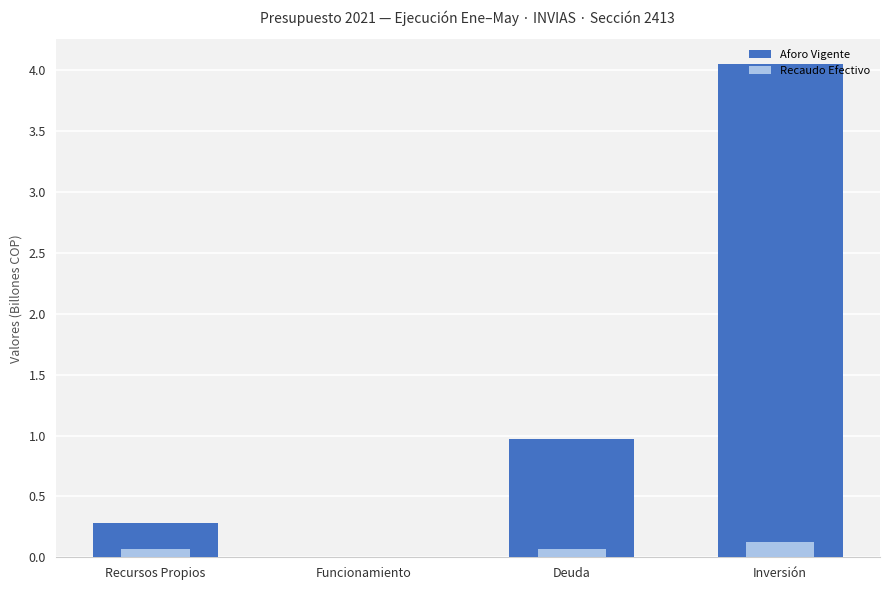

What are all the series names shown in the legend?

Aforo Vigente, Recaudo Efectivo